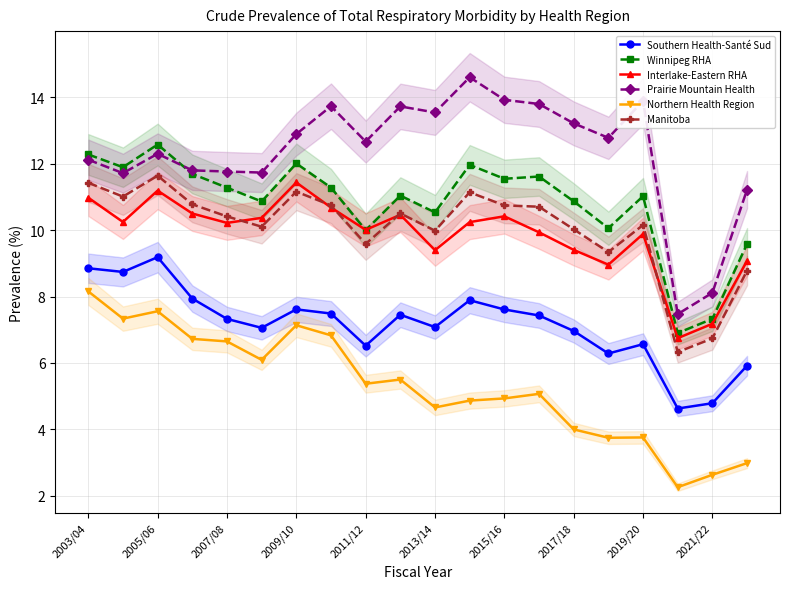

At which label does Winnipeg RHA reach its peak?

2005/06